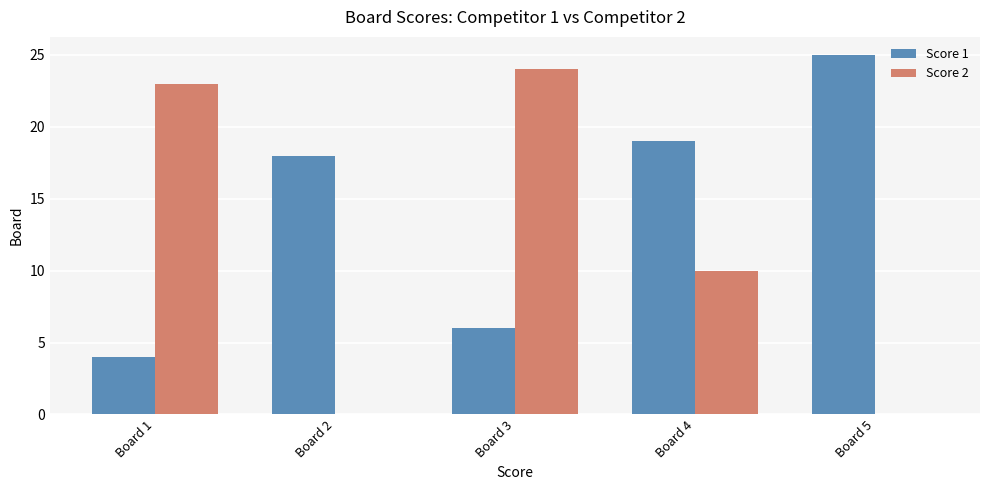

Count the number of data series in this chart.

2